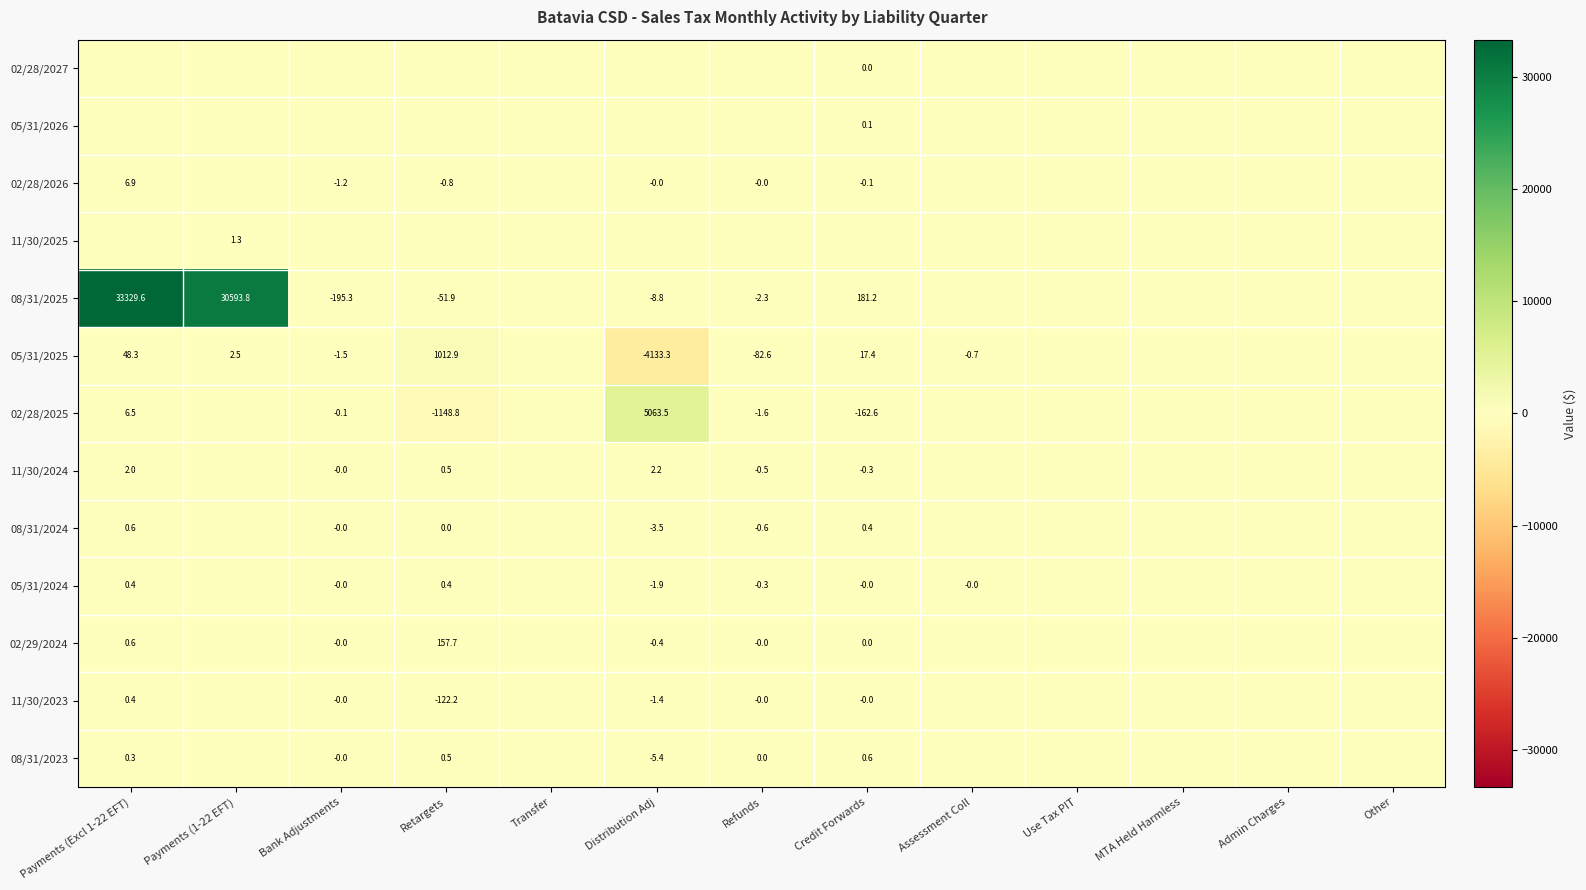

Count the number of data series in this chart.

13